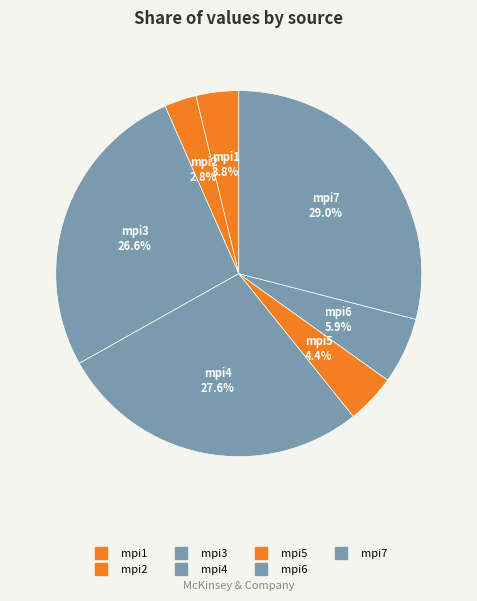

What is the ratio of the value at mpi6 to the value at mpi3?

0.2